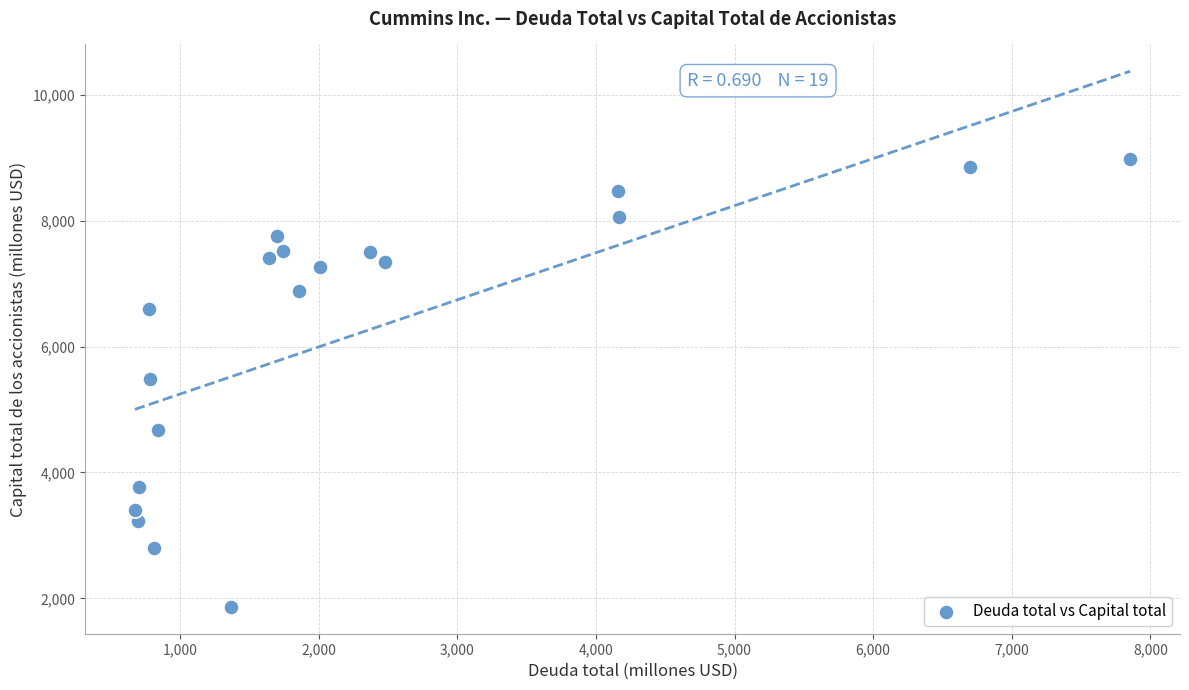

What is the range of Y values (max minus min)?

7111